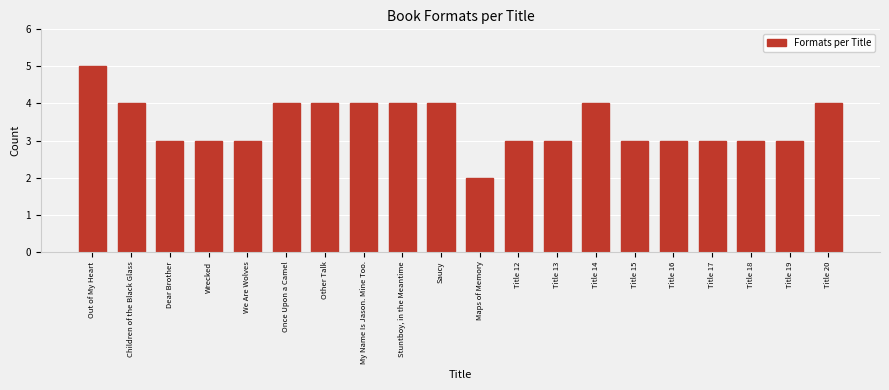

Reading left to right, extract all data points from this chart.

Out of My Heart=5	Children of the Black Glass=4	Dear Brother=3	Wrecked=3	We Are Wolves=3	Once Upon a Camel=4	Other Talk=4	My Name Is Jason. Mine Too.=4	Stuntboy, in the Meantime=4	Saucy=4	Maps of Memory=2	Title 12=3	Title 13=3	Title 14=4	Title 15=3	Title 16=3	Title 17=3	Title 18=3	Title 19=3	Title 20=4